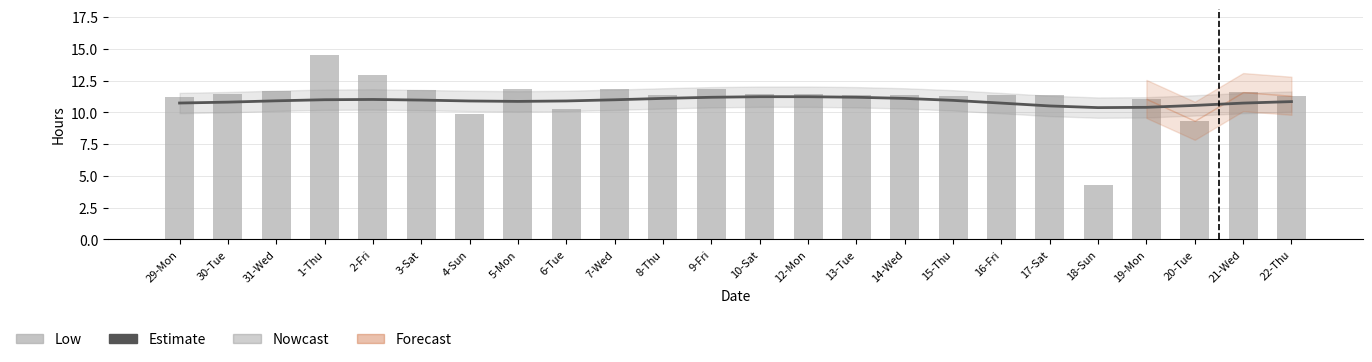

What value does the Estimate series have at 9-Fri?

11.2